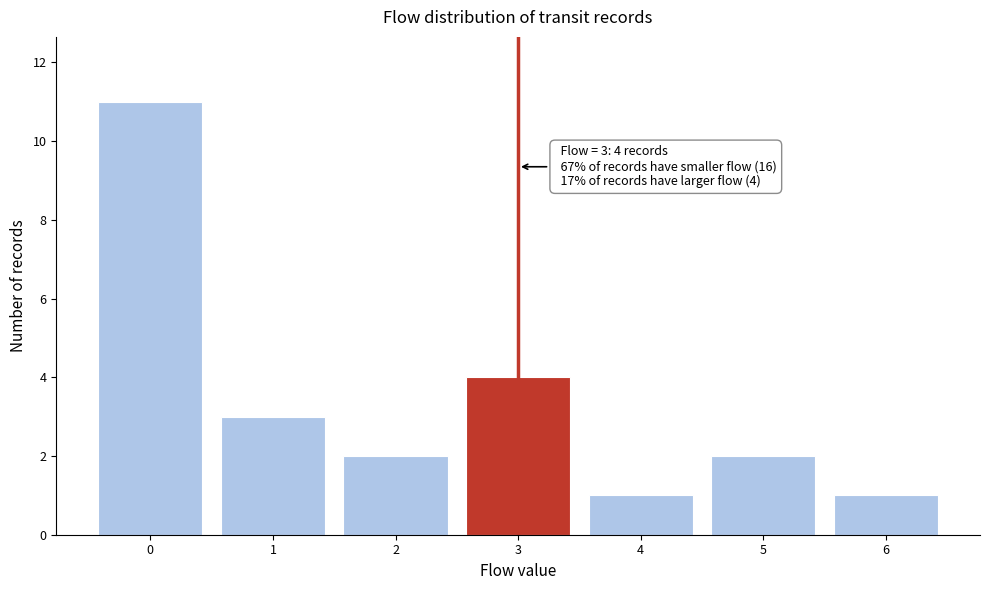

Reading left to right, list all the values displayed in this chart.

11	3	2	4	1	2	1